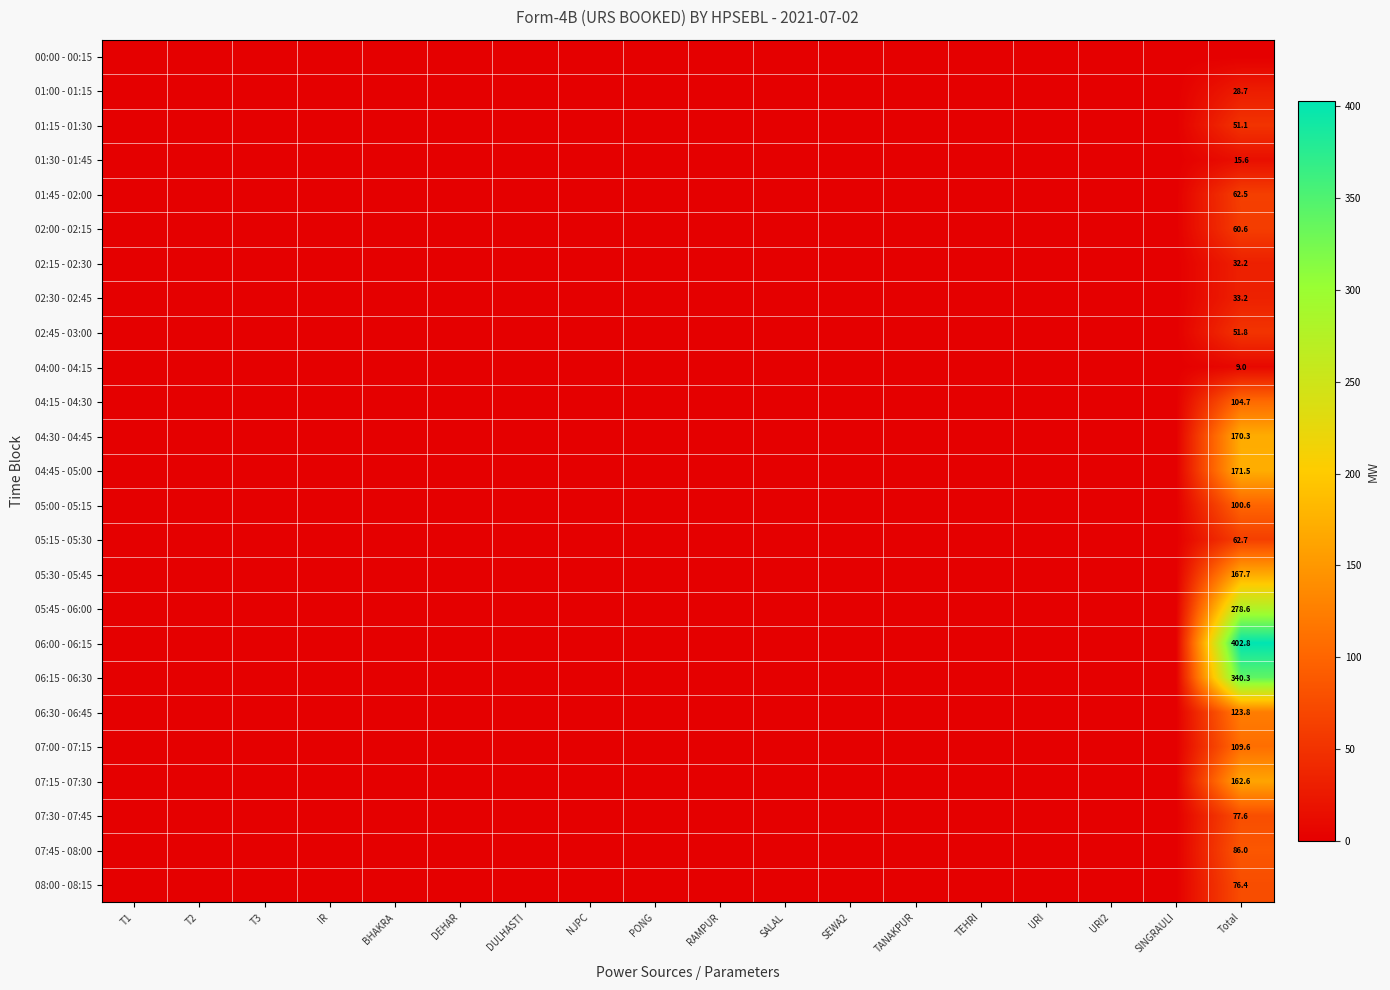

What is the greatest value displayed?

402.8